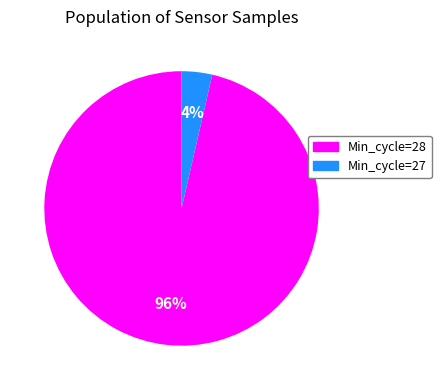

Between Min_cycle=28 and Min_cycle=27, which is larger?

Min_cycle=28